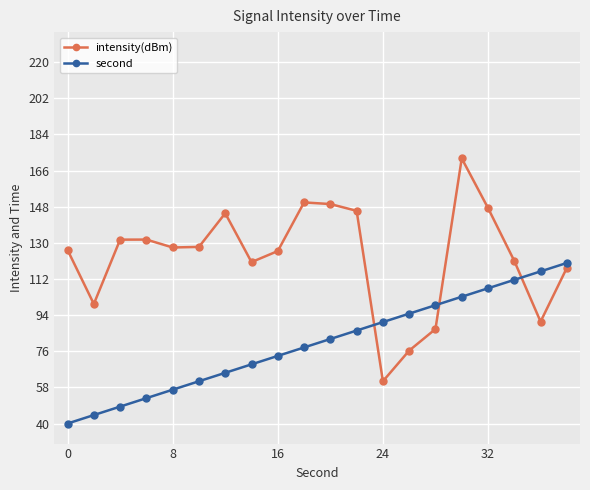

What is the difference between the maximum and minimum values in the second series?

80.0